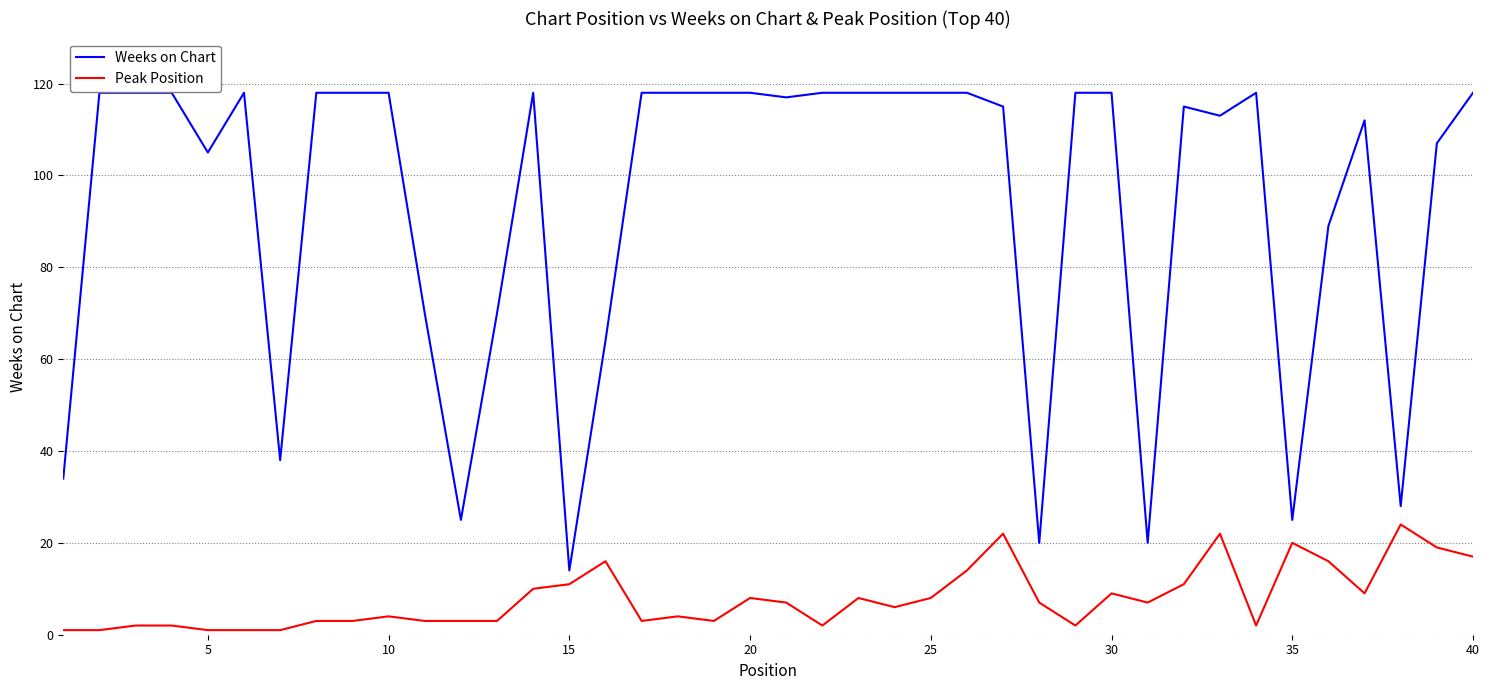

Rank the series by their average value, from lowest to highest.

Peak Position, Weeks on Chart